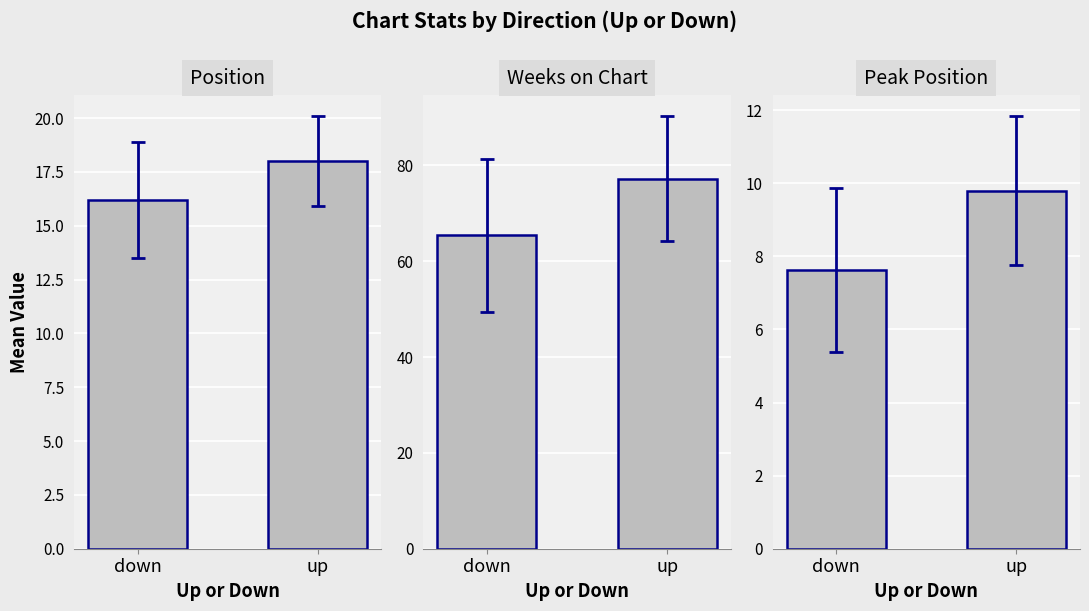

Are the bars horizontal?

No